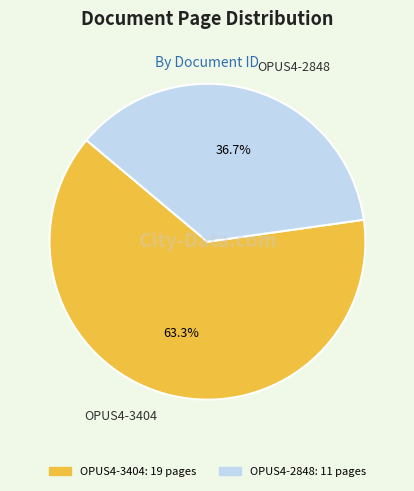

Combined, what portion of the pie is OPUS4-2848 and OPUS4-3404?

100.0%